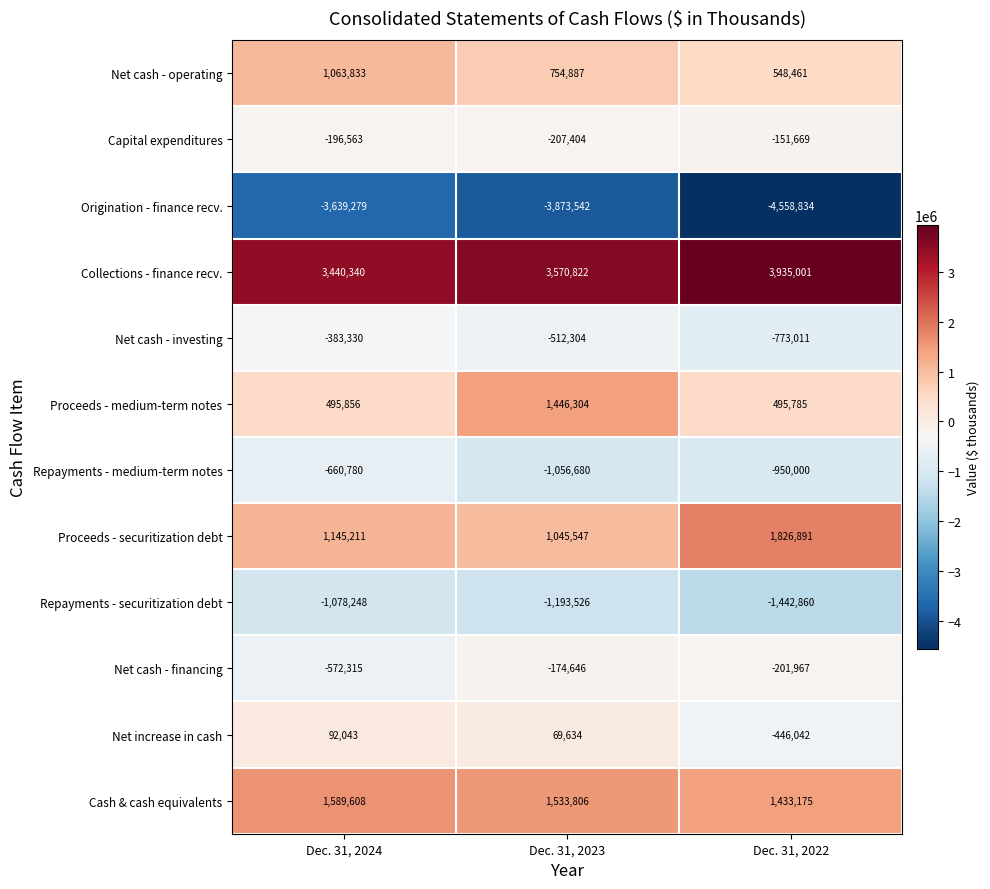

The value of Collections - finance recv. at Dec. 31, 2024 is 3440340. True or false?

True